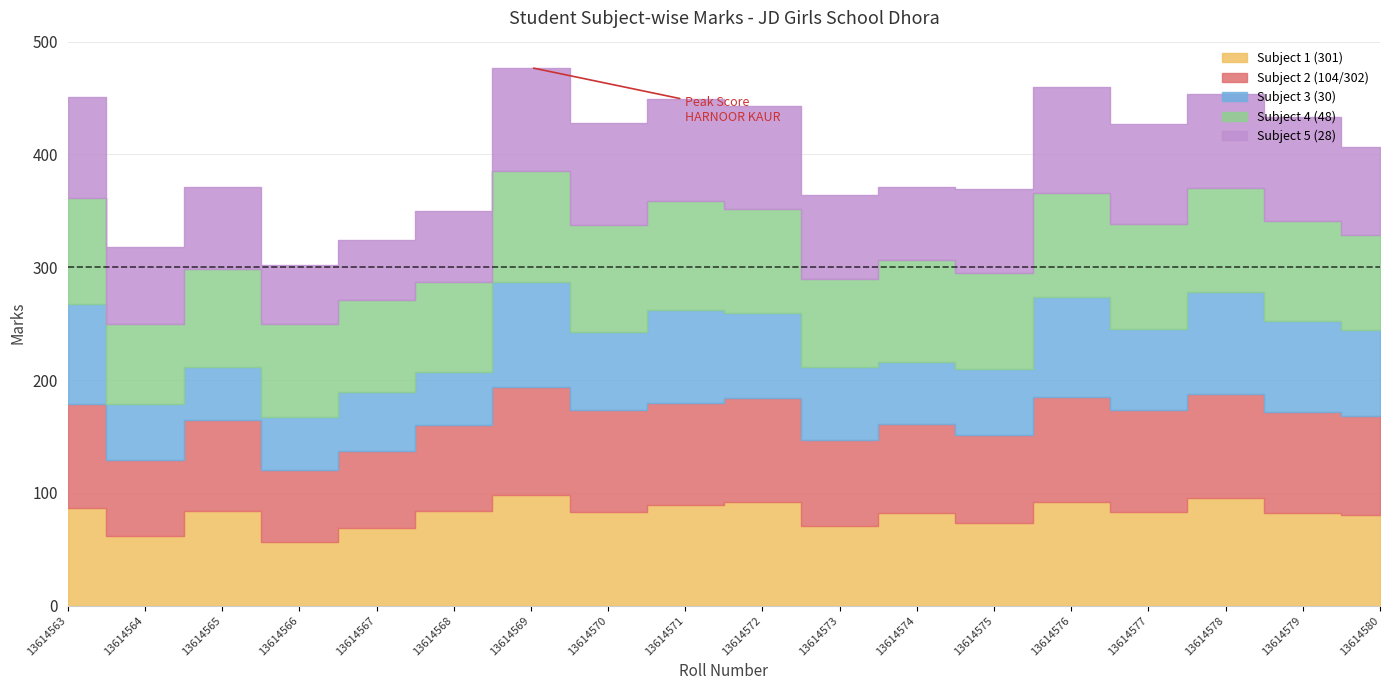

Rank the series at 13614577 from lowest to highest value.

Subject 3 (30), Subject 1 (301), Subject 5 (28), Subject 2 (104/302), Subject 4 (48)